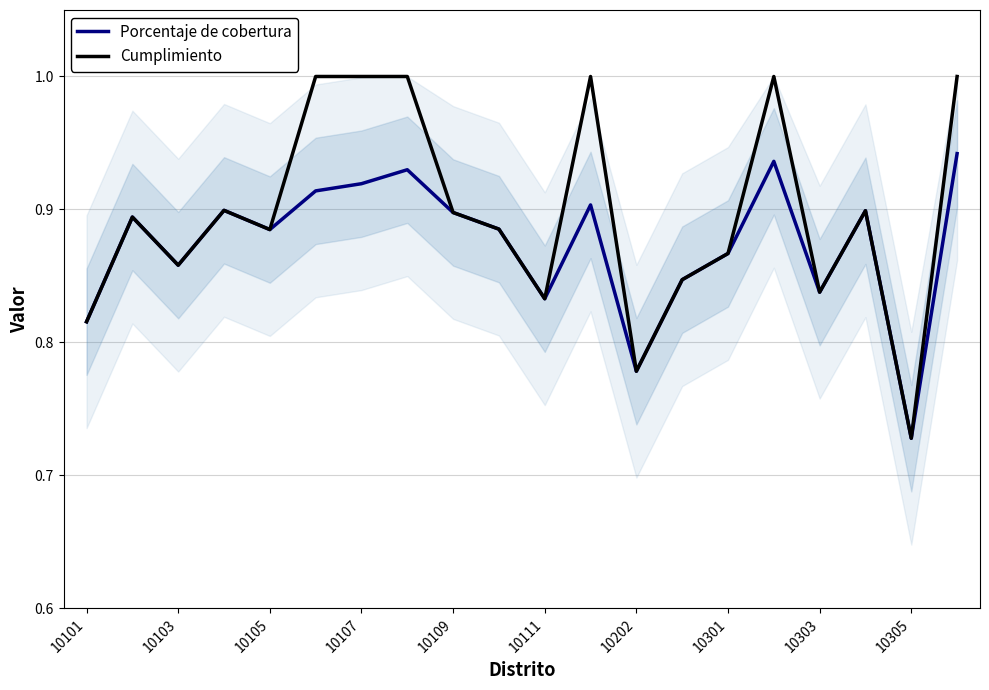

List the series in order of their overall mean, highest first.

Cumplimiento, Porcentaje de cobertura